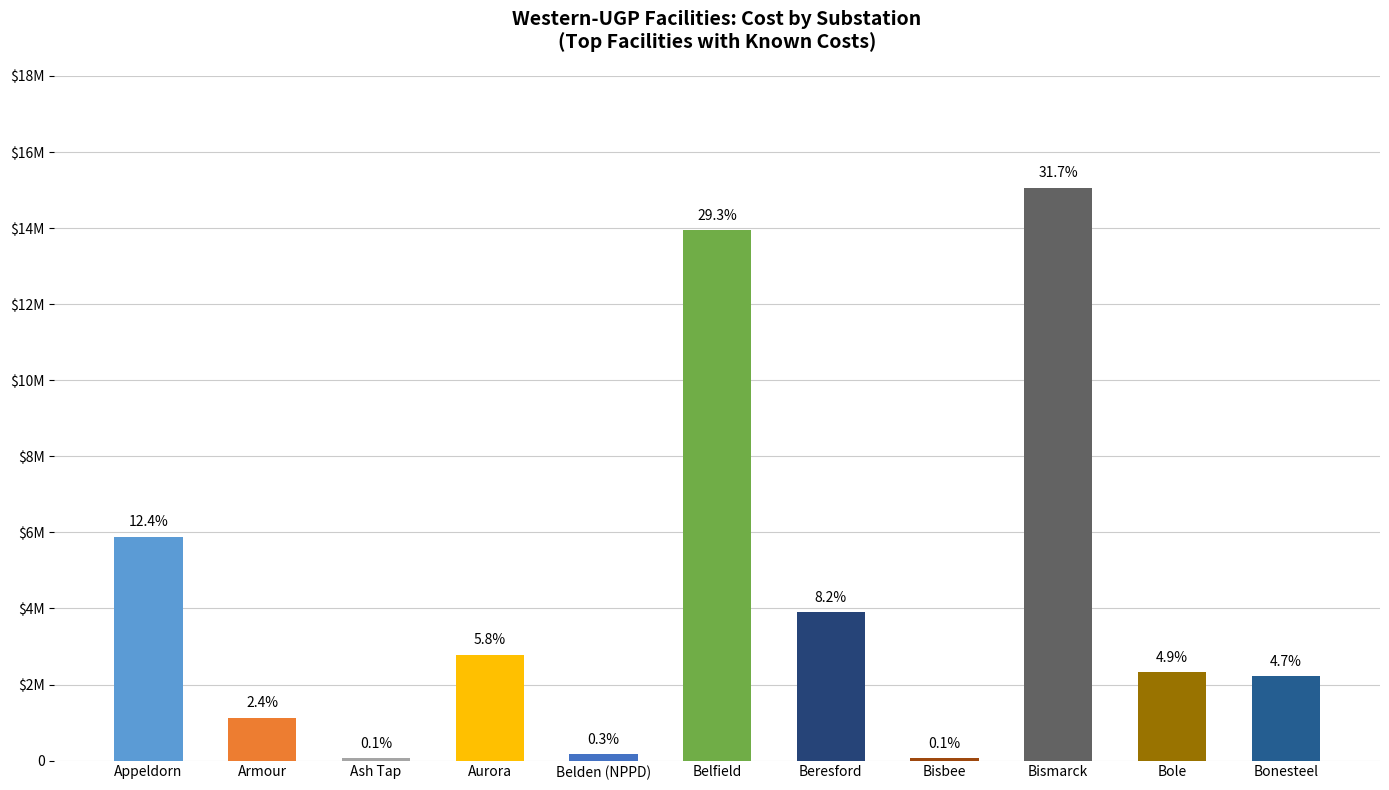

The value at Bismarck is 27097465. True or false?

False